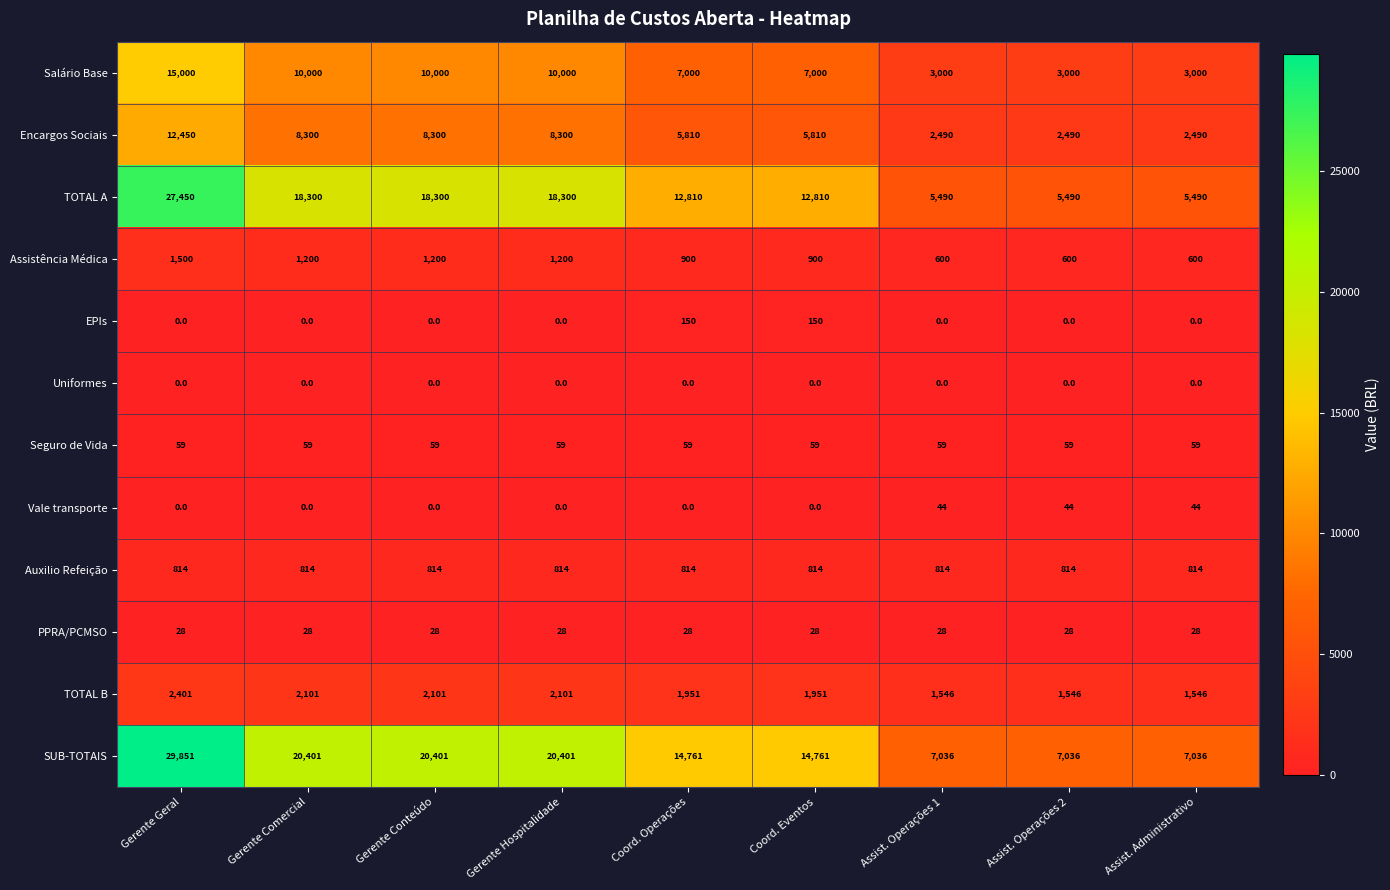

Which series changed the most between Gerente Geral and Coord. Operações?

SUB-TOTAIS